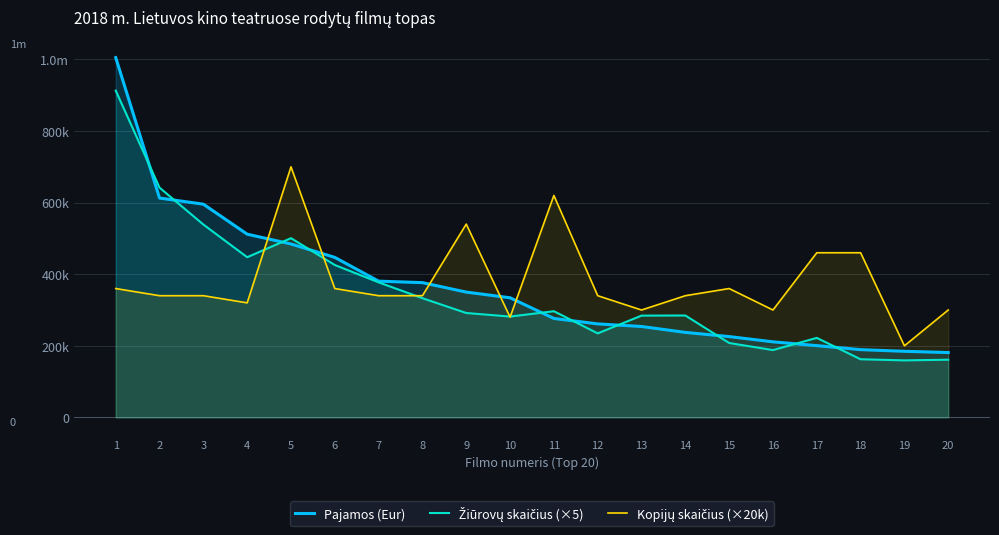

Between which two adjacent categories do Pajamos (Eur) and Kopijų skaičius (×20k) first intersect?

4 and 5